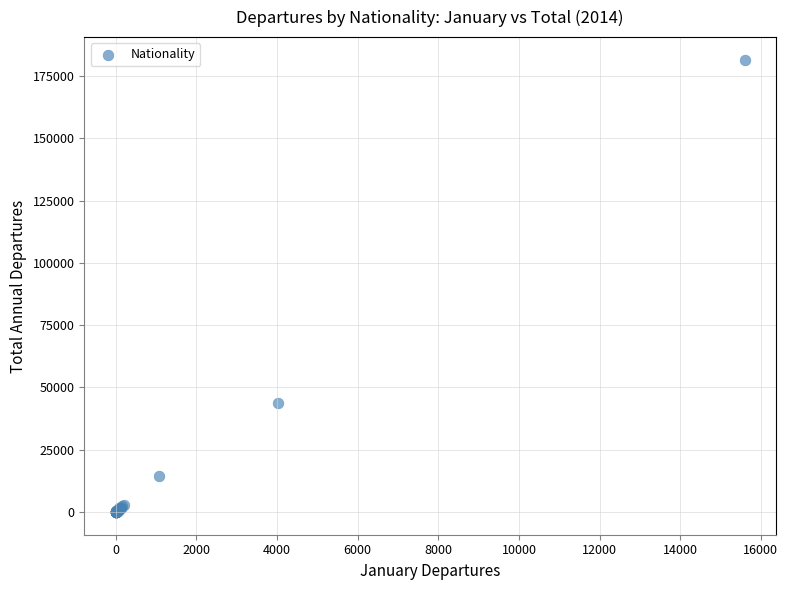

What Y value in the scatter plot is closest to 90740?

43860